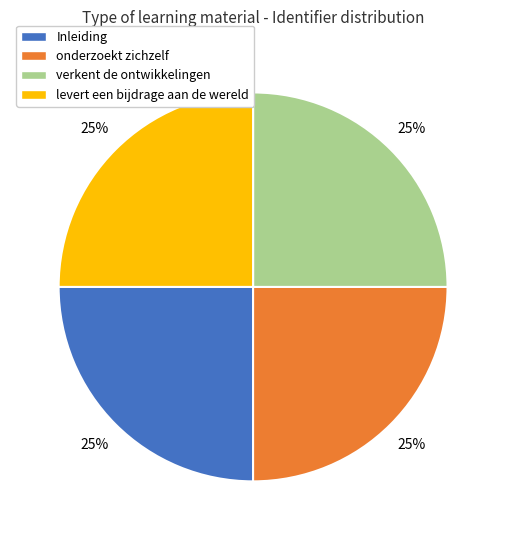

Does any single category account for the majority?

No